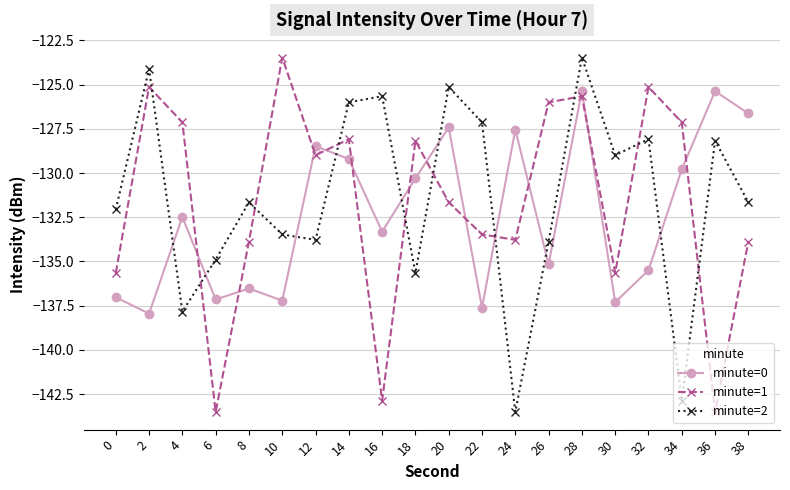

At which label is minute=0 closest to -131?

18